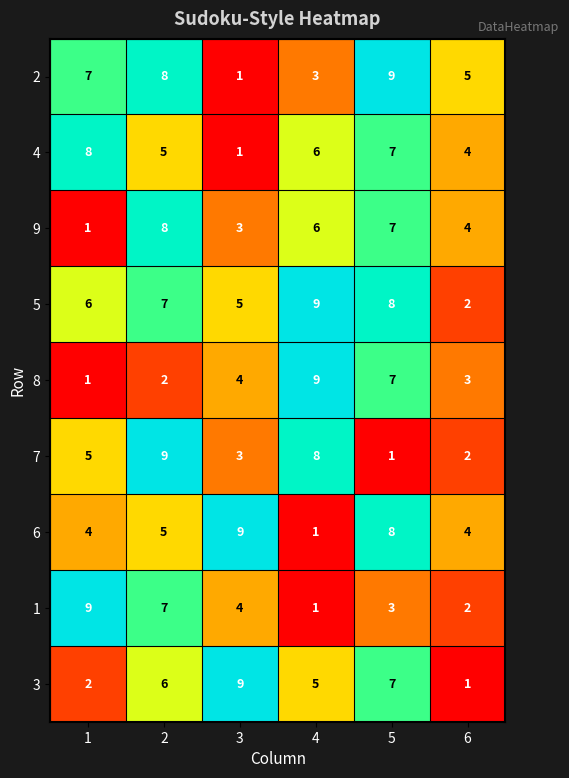

What is the spread (max minus min) of values at 3?

8